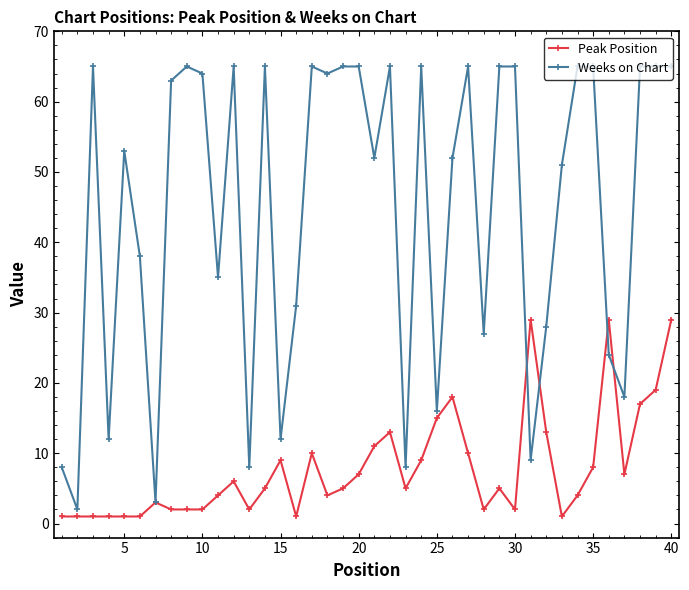

Reading left to right, transcribe all the data shown in this chart.

Peak Position: 1	1	1	1	1	1	3	2	2	2	4	6	2	5	9	1	10	4	5	7	11	13	5	9	15	18	10	2	5	2	29	13	1	4	8	29	7	17	19	29
Weeks on Chart: 8	2	65	12	53	38	3	63	65	64	35	65	8	65	12	31	65	64	65	65	52	65	8	65	16	52	65	27	65	65	9	28	51	65	65	24	18	65	65	65